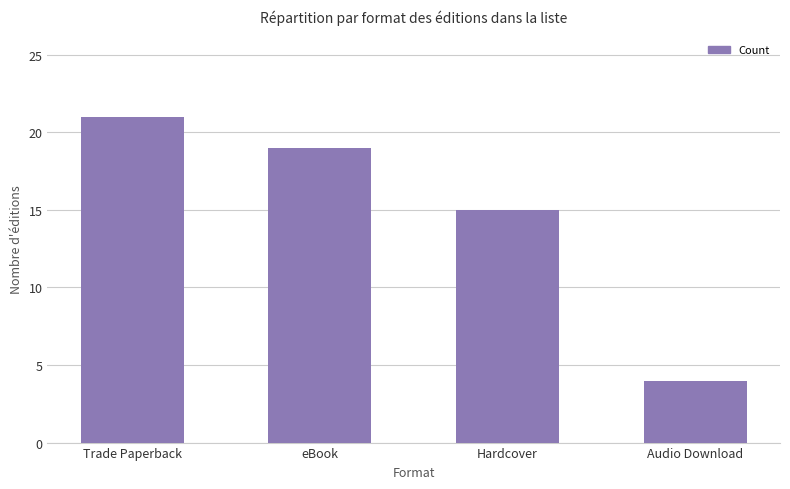

The chart shows a value of 3 at Audio Download. True or false?

False